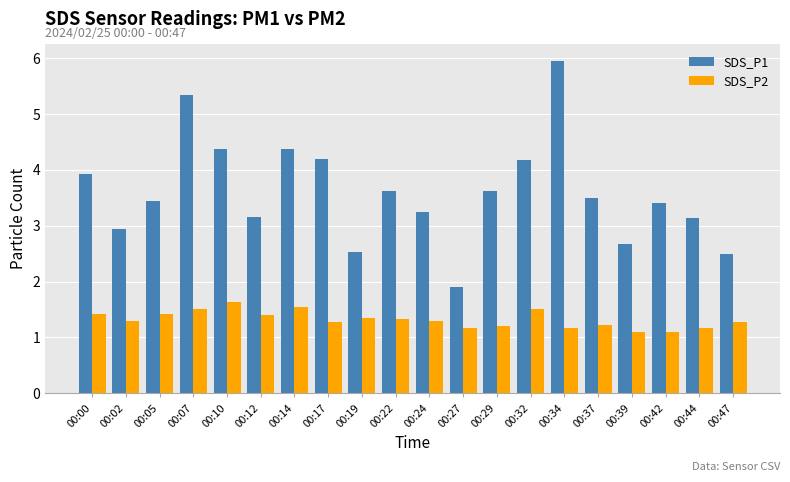

What is the value of the SDS_P1 bar at the 12th from the left?

1.9